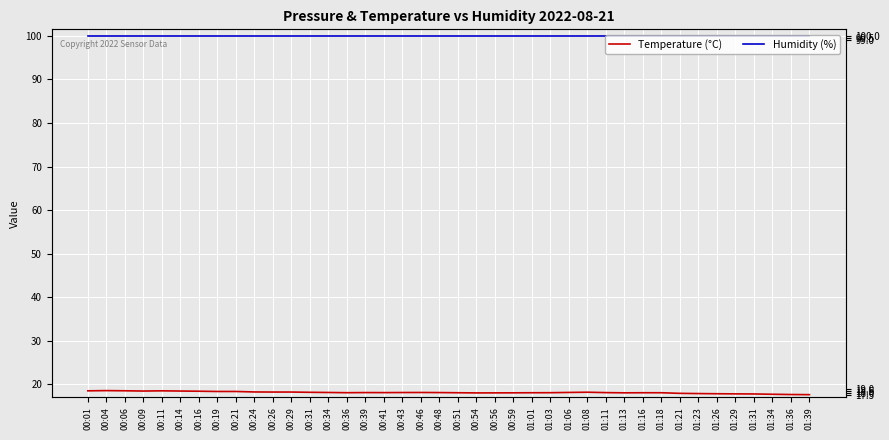

What are all the series names shown in the legend?

Temperature (°C), Humidity (%)